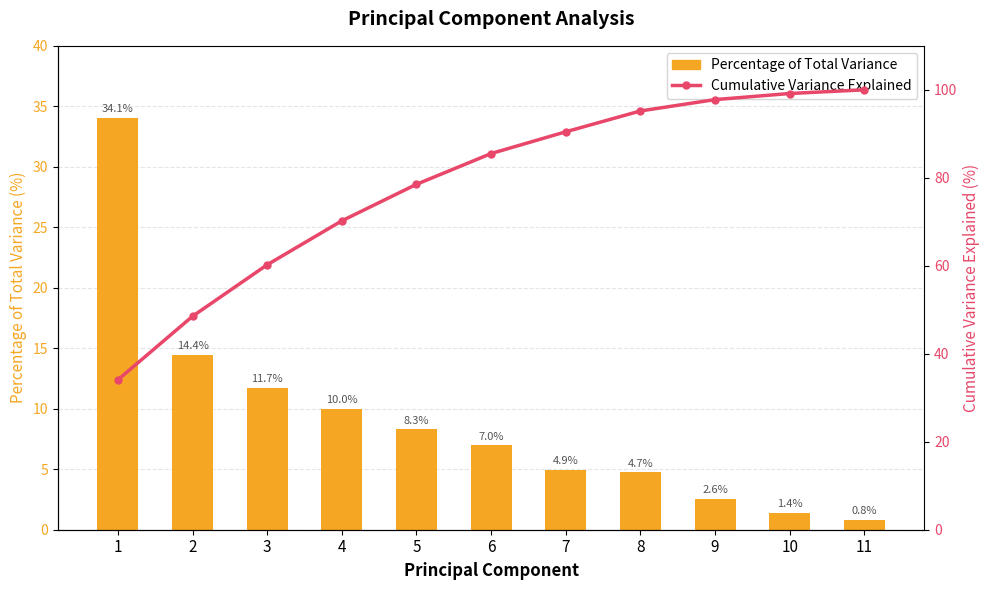

Where does the Cumulative Variance Explained series first go above 85?

6